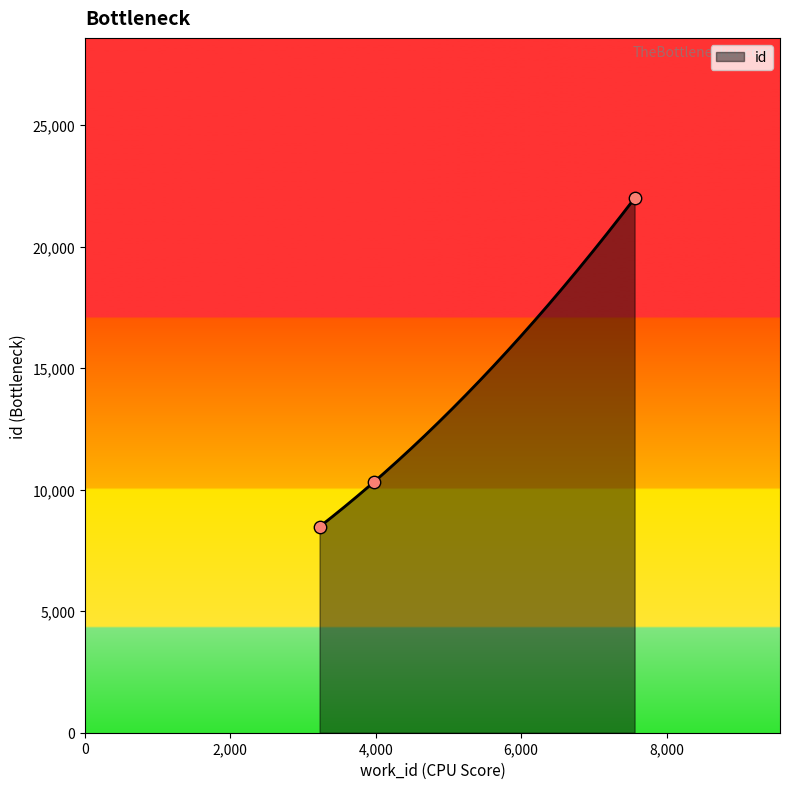

Between 3974 and 7560, which is larger?

7560